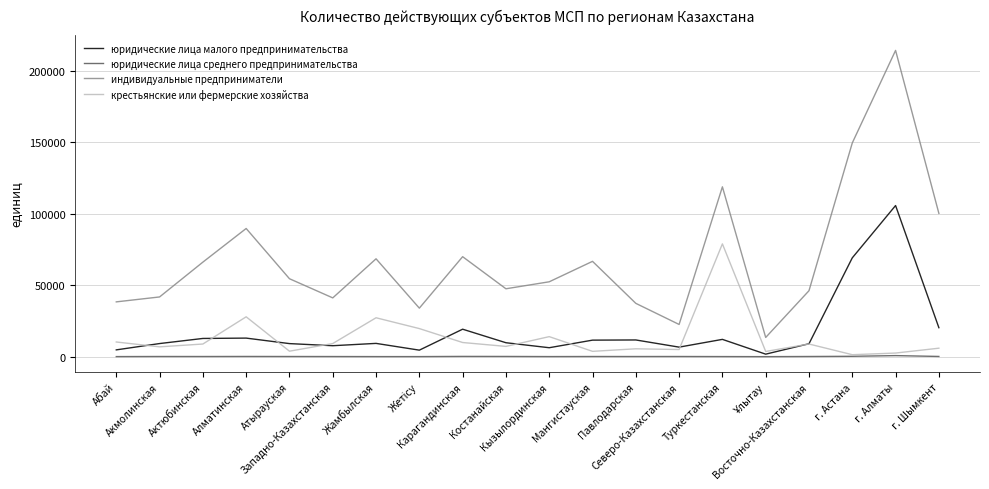

Which series has the largest total across all categories?

индивидуальные предприниматели